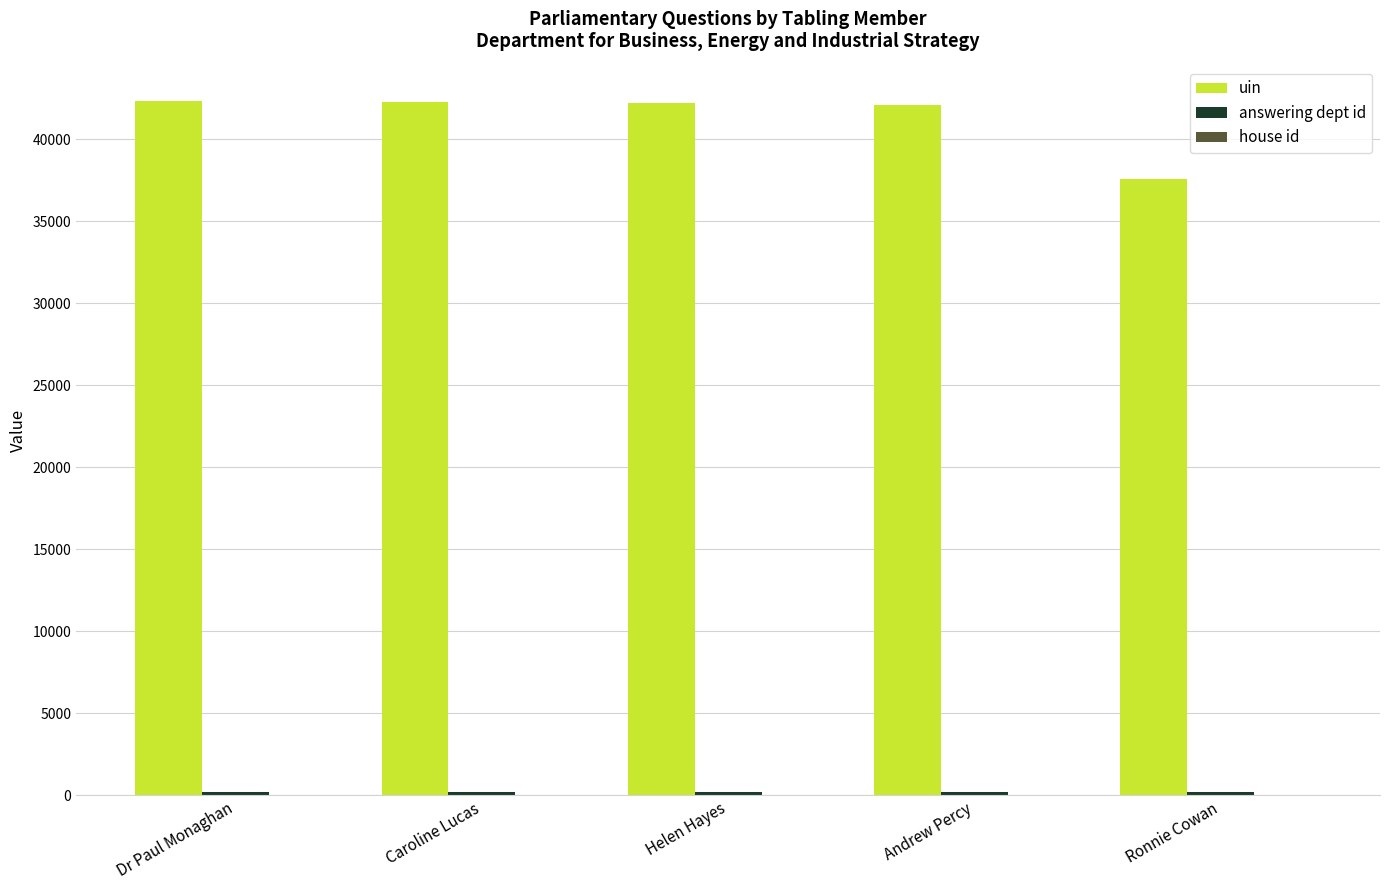

What is the maximum value shown in the chart?

42338